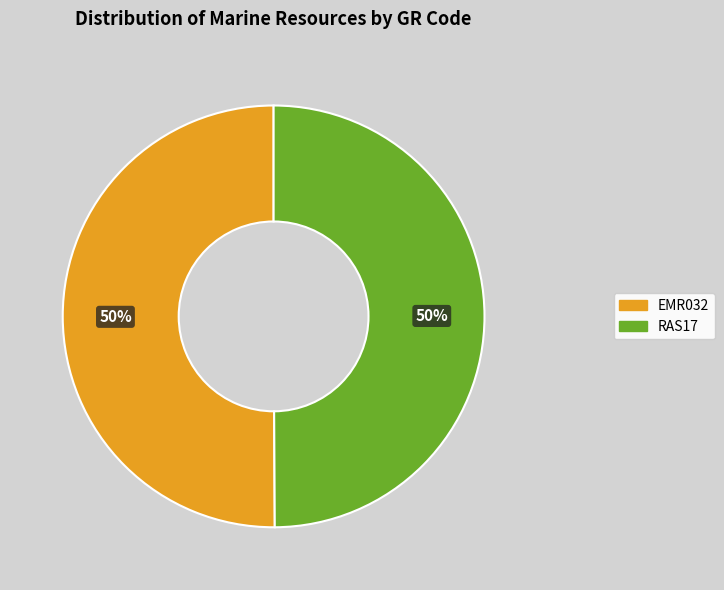

Do RAS17 and EMR032 together represent more than half of the pie?

Yes